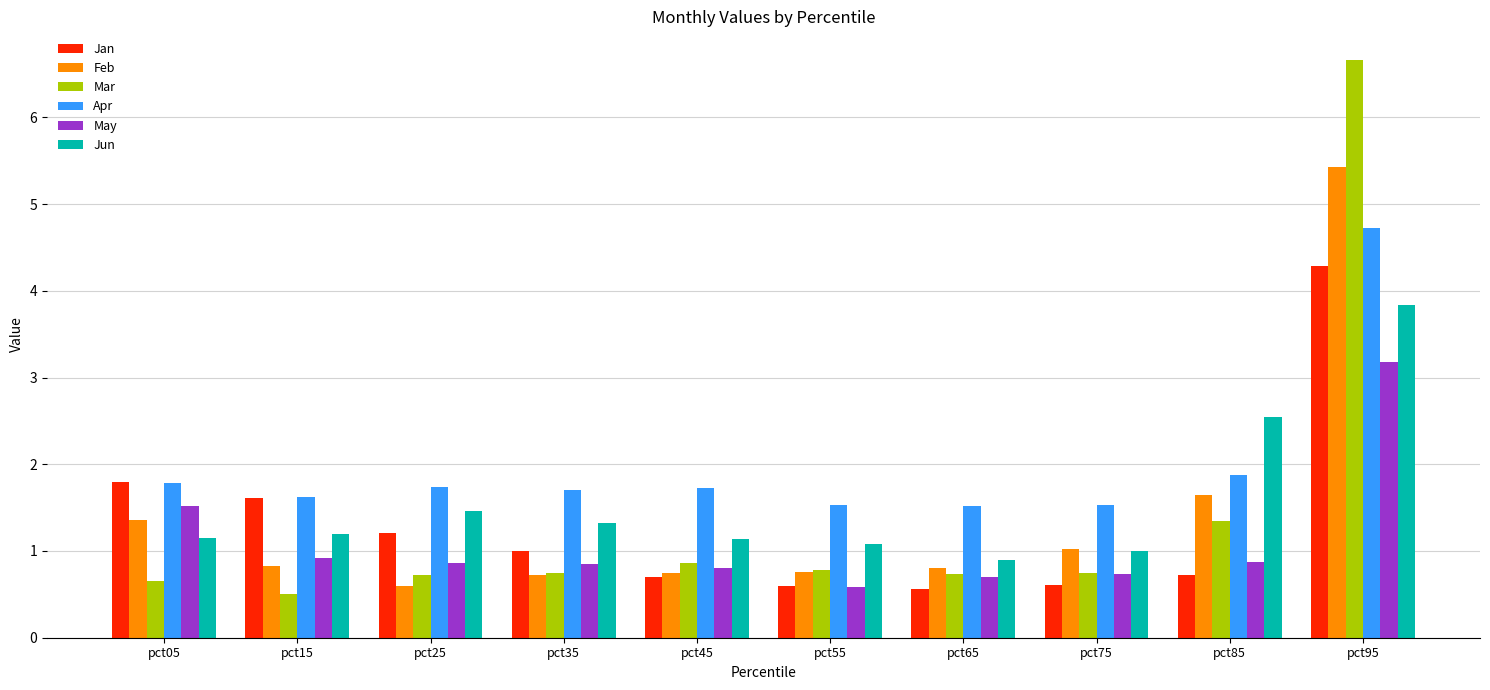

What is the difference between the second highest and second lowest values in the Apr series?

0.4